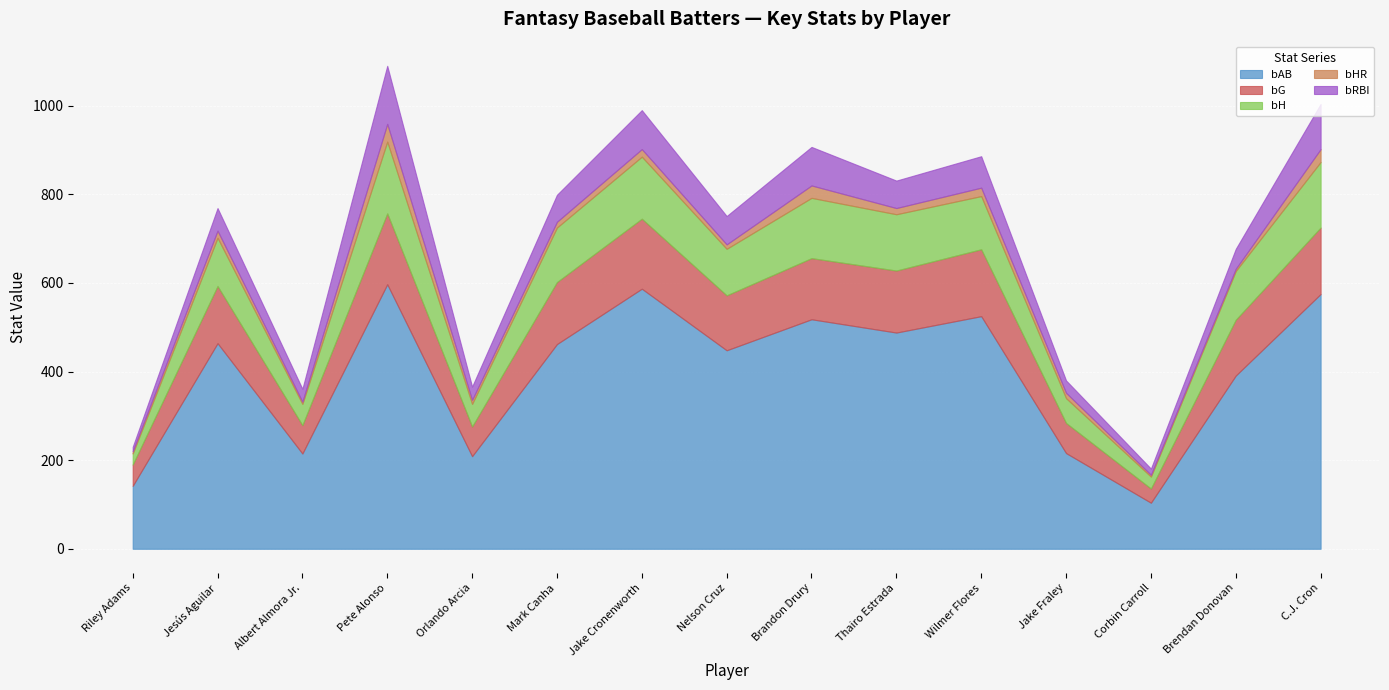

In bRBI, how many points are lower than both neighbors (excluding endpoints)?

5